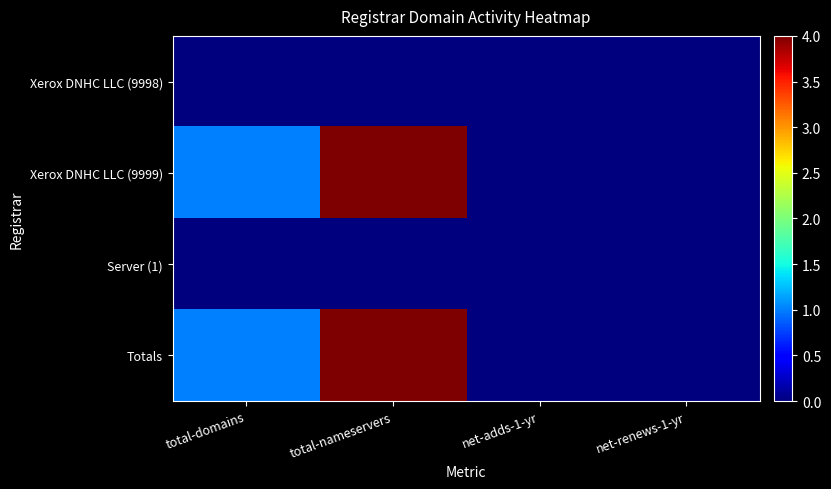

Reading left to right, extract all data points from this chart.

Xerox DNHC LLC (9998): total-domains=0	total-nameservers=0	net-adds-1-yr=0	net-renews-1-yr=0
Xerox DNHC LLC (9999): total-domains=1	total-nameservers=4	net-adds-1-yr=0	net-renews-1-yr=0
Server (1): total-domains=0	total-nameservers=0	net-adds-1-yr=0	net-renews-1-yr=0
Totals: total-domains=1	total-nameservers=4	net-adds-1-yr=0	net-renews-1-yr=0